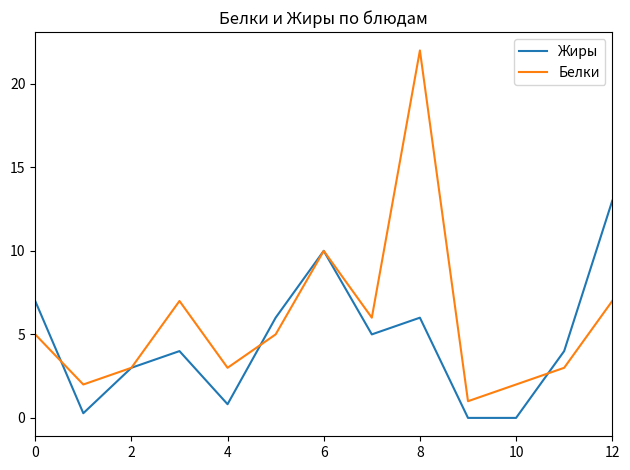

What is the highest value of the Белки series?

22.0